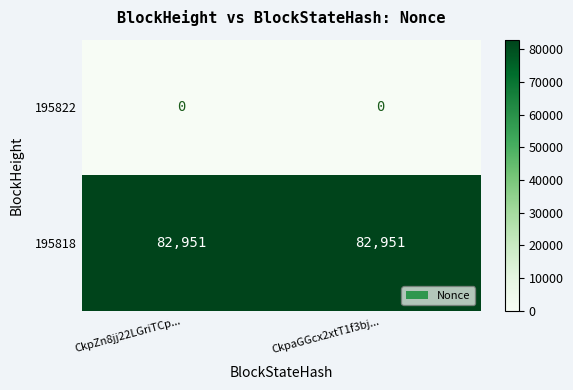

What is the spread (max minus min) of values at CkpZn8jj22LGriTCp...?

82951